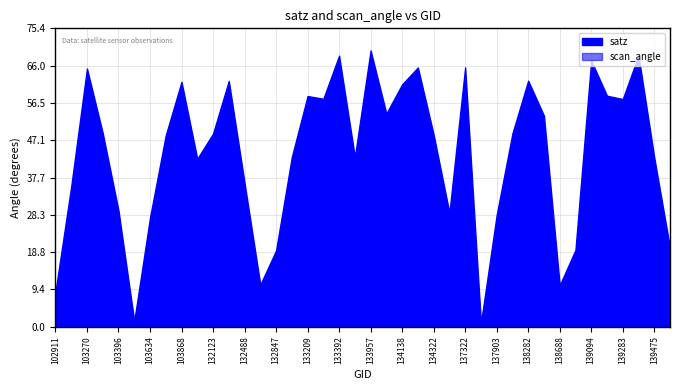

What is the sum of the values at 137715 and 133027?

43.7